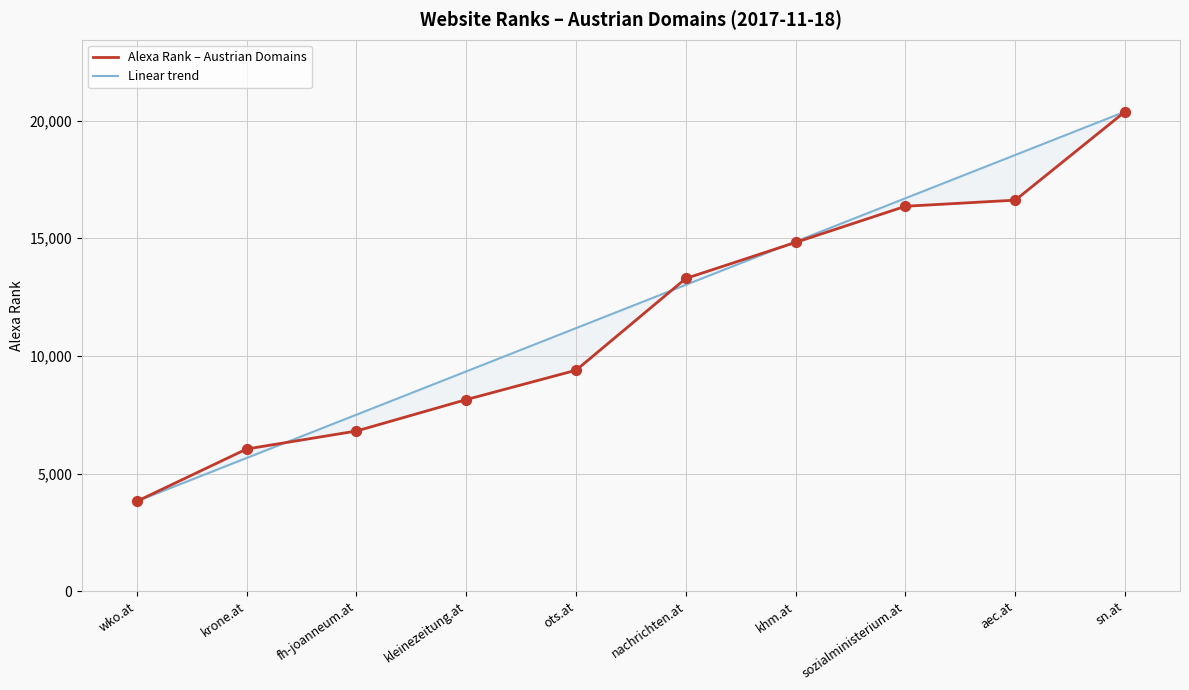

Which series has the largest total across all categories?

Linear trend